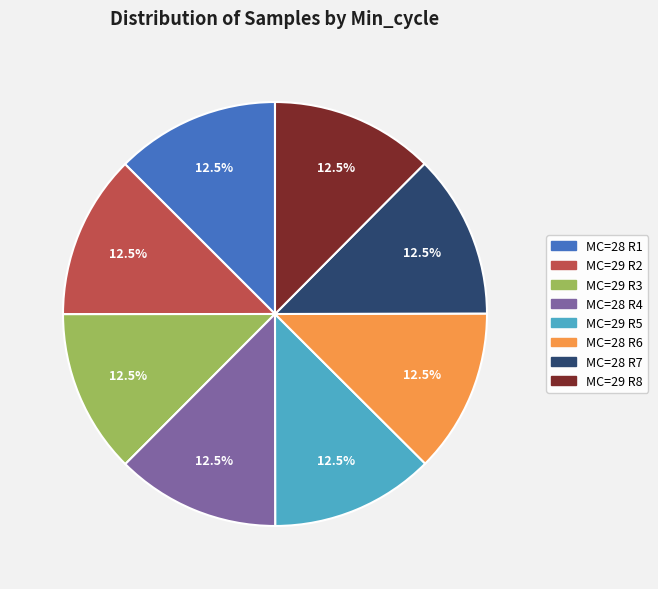

Is there a majority slice in this chart?

No